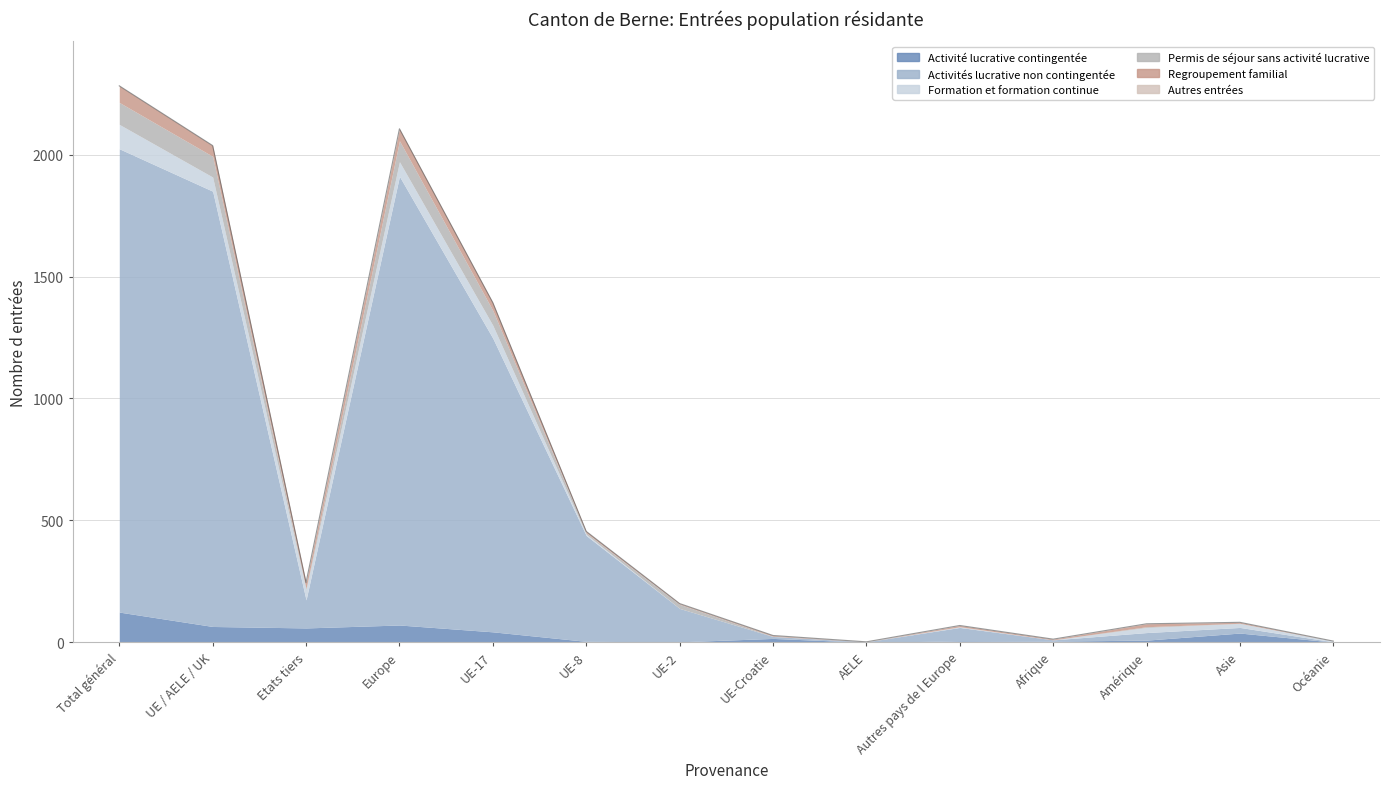

True or false: Permis de séjour sans activité lucrative and Activités lucrative non contingentée cross at least once.

False